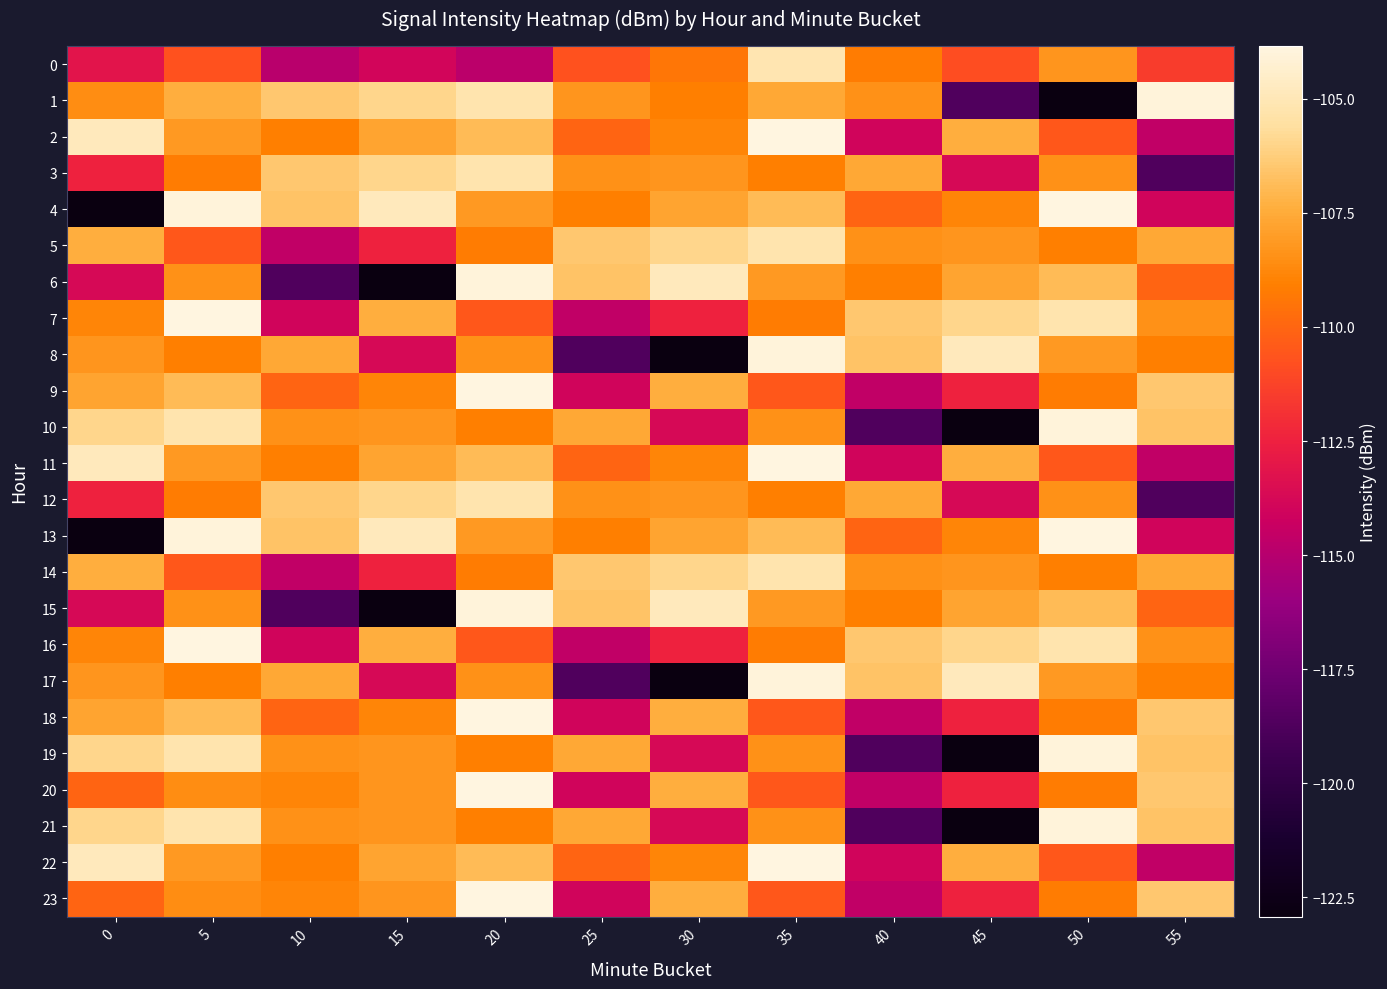

The value of 1 at 10 is -150.7. True or false?

False